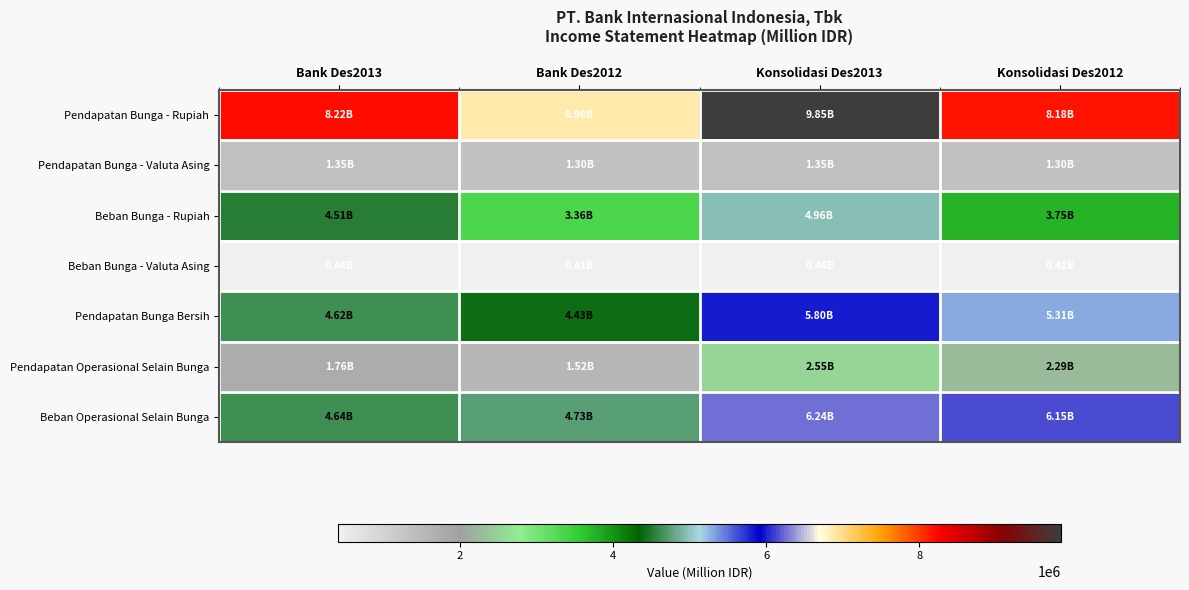

Reading left to right, transcribe all the data shown in this chart.

Pendapatan Bunga - Rupiah: Bank Des2013=8216801	Bank Des2012=6896722	Konsolidasi Des2013=9849328	Konsolidasi Des2012=8177185
Pendapatan Bunga - Valuta Asing: Bank Des2013=1351020	Bank Des2012=1301693	Konsolidasi Des2013=1351020	Konsolidasi Des2012=1301693
Beban Bunga - Rupiah: Bank Des2013=4508982	Bank Des2012=3356913	Konsolidasi Des2013=4959324	Konsolidasi Des2012=3754512
Beban Bunga - Valuta Asing: Bank Des2013=440186	Bank Des2012=414369	Konsolidasi Des2013=440186	Konsolidasi Des2012=414369
Pendapatan Bunga Bersih: Bank Des2013=4618653	Bank Des2012=4427133	Konsolidasi Des2013=5800838	Konsolidasi Des2012=5309997
Pendapatan Operasional Selain Bunga: Bank Des2013=1759888	Bank Des2012=1524969	Konsolidasi Des2013=2546446	Konsolidasi Des2012=2290660
Beban Operasional Selain Bunga: Bank Des2013=4640486	Bank Des2012=4729833	Konsolidasi Des2013=6242419	Konsolidasi Des2012=6146626